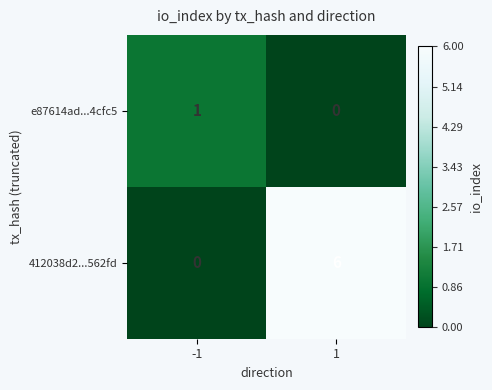

Rank the series by their average value, from lowest to highest.

e87614ad...4cfc5, 412038d2...562fd